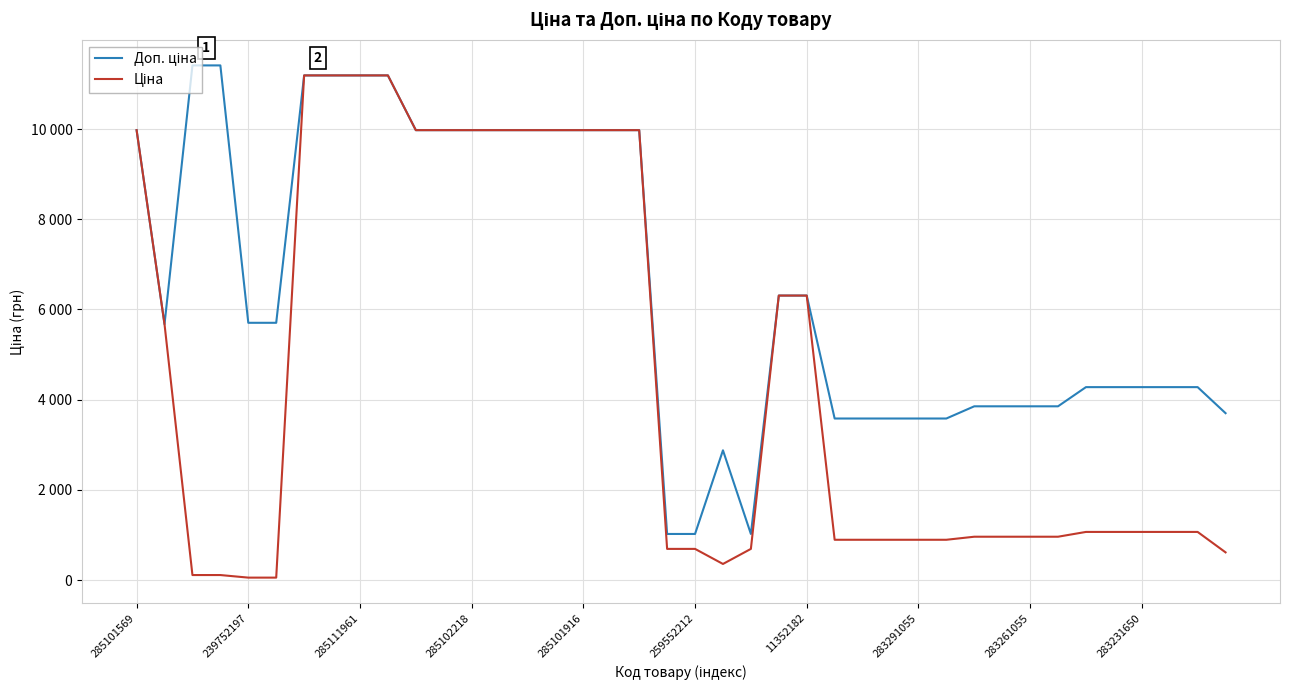

Where does the Доп. ціна series first go above 5705?

285101569